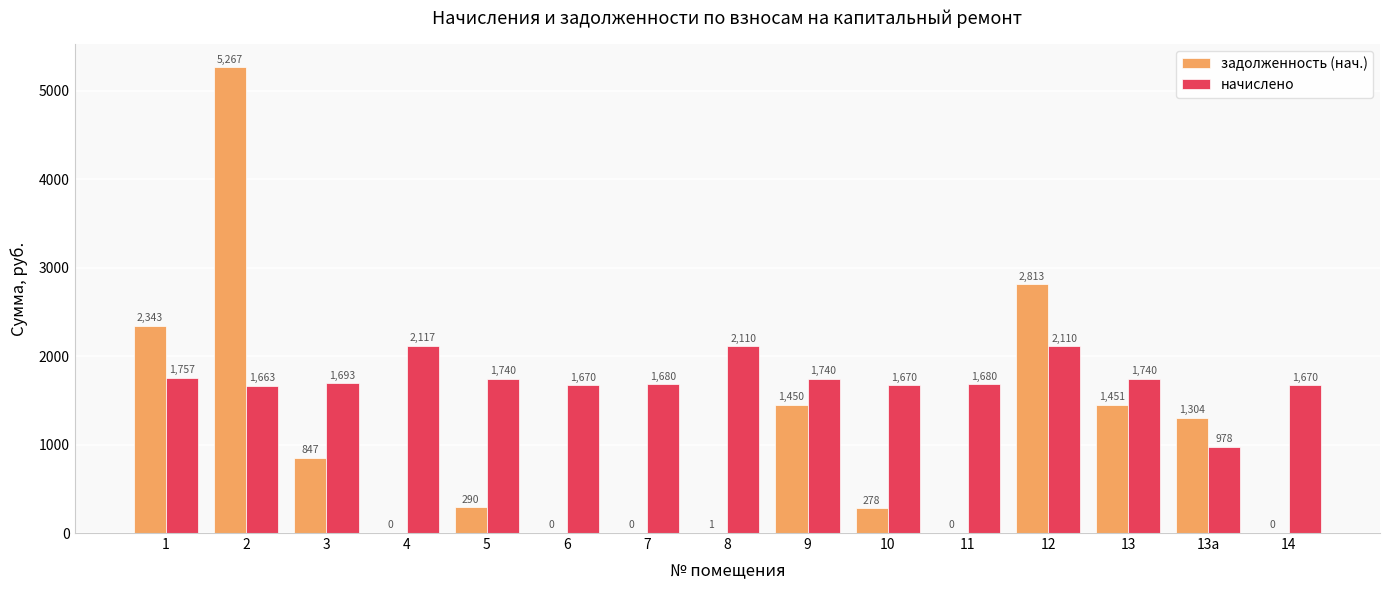

What is the sum of all задолженность (нач.) values?

16044.0